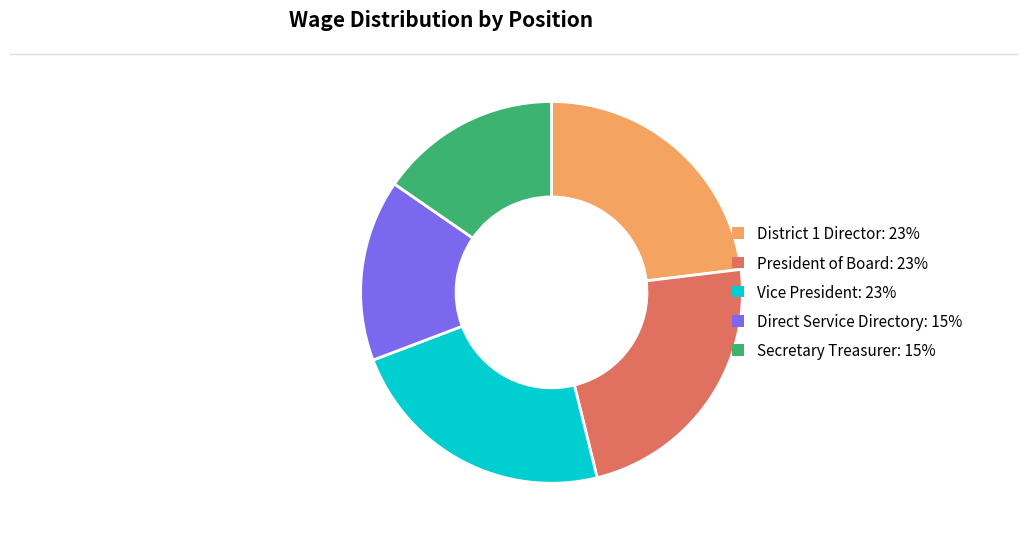

Between District 1 Director: 23% and Secretary Treasurer: 15%, which is larger?

District 1 Director: 23%